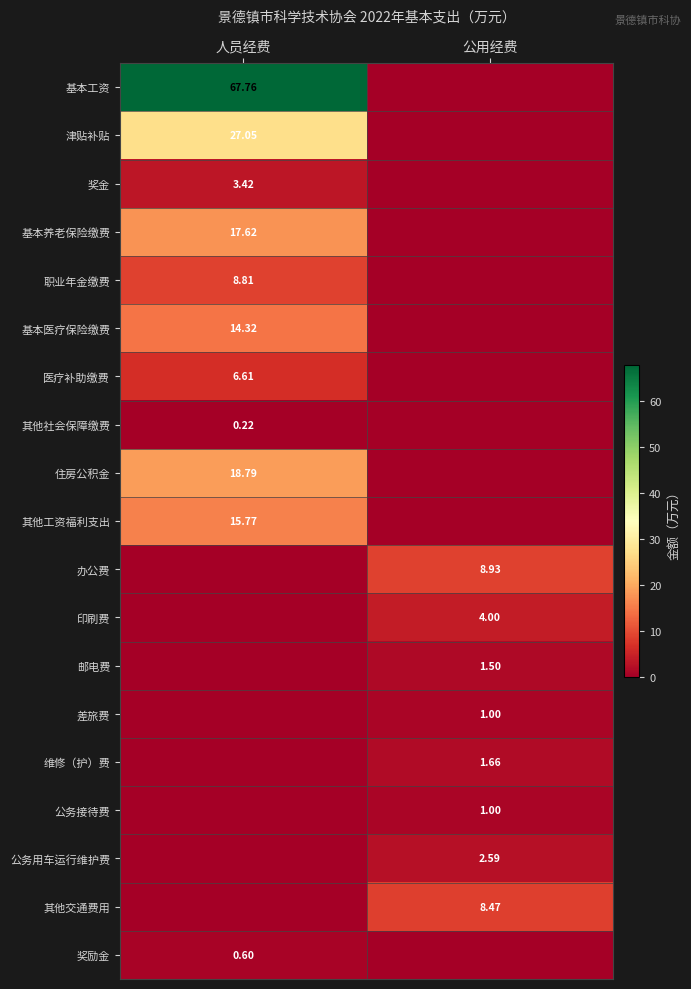

Is the value of 公务用车运行维护费 at 公用经费 greater than the value of 邮电费 at 公用经费?

Yes